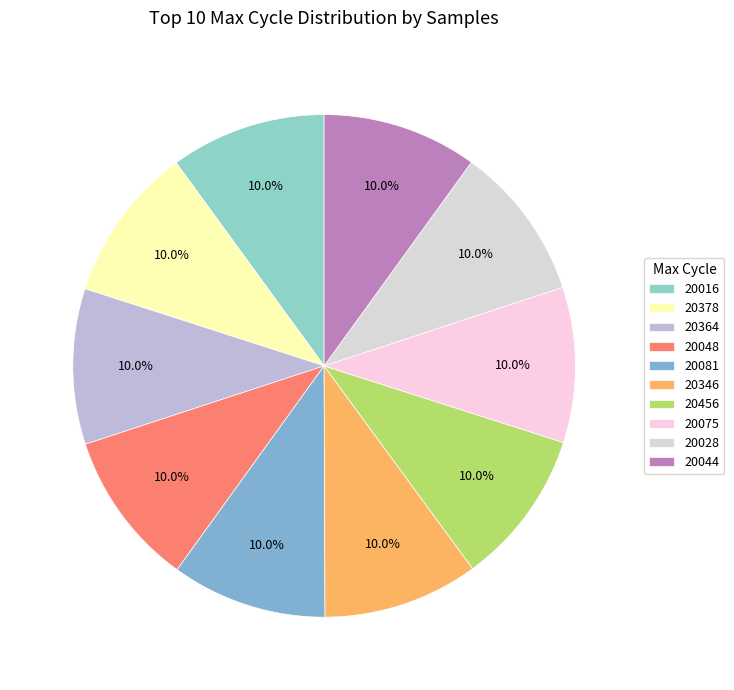

Count the number of slices in the pie.

10